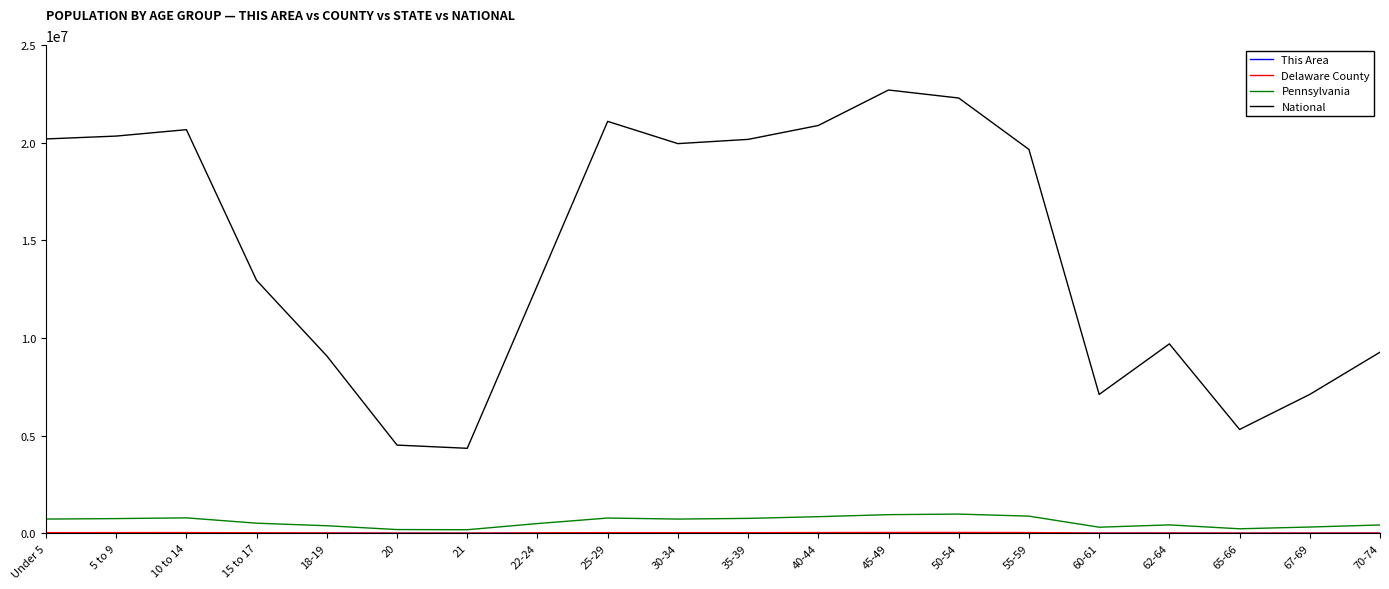

The value of National at 35-39 is 20179642. True or false?

True